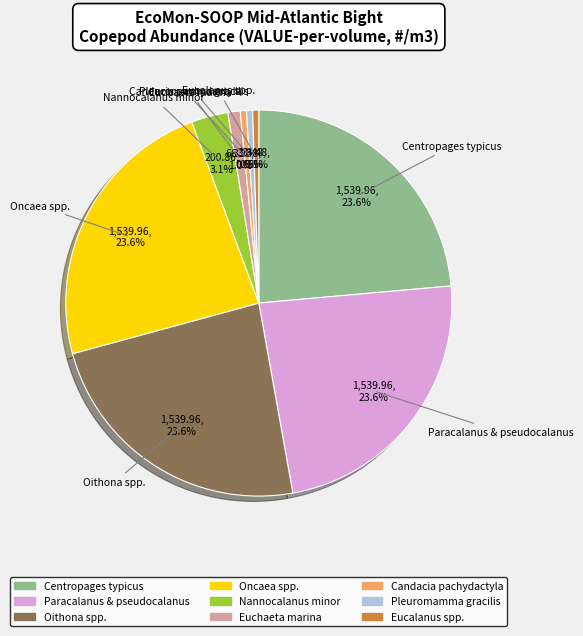

Is there any slice that represents more than half of the pie?

No